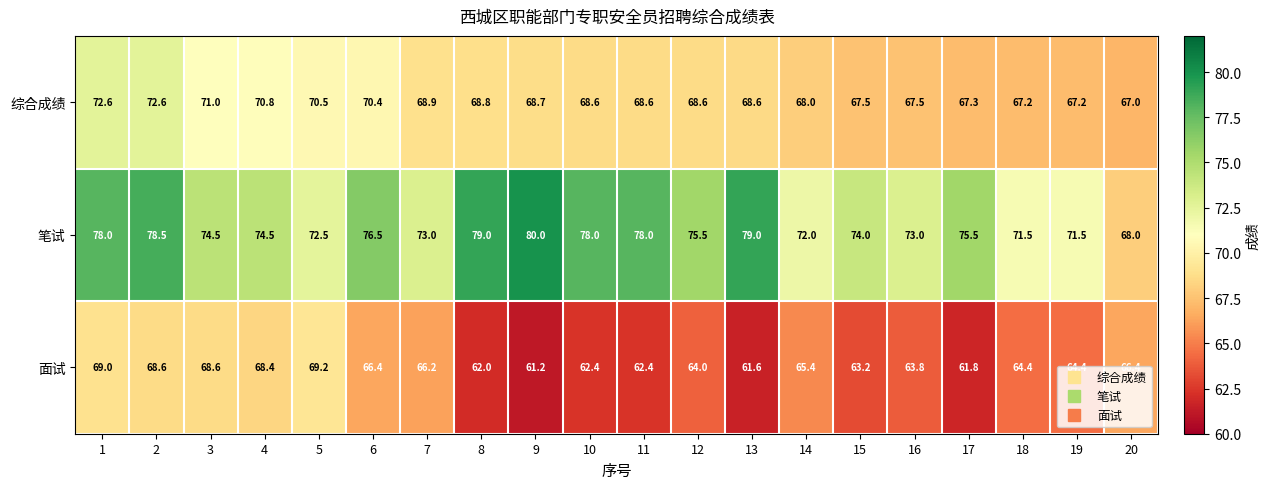

What is the greatest value displayed?

80.0